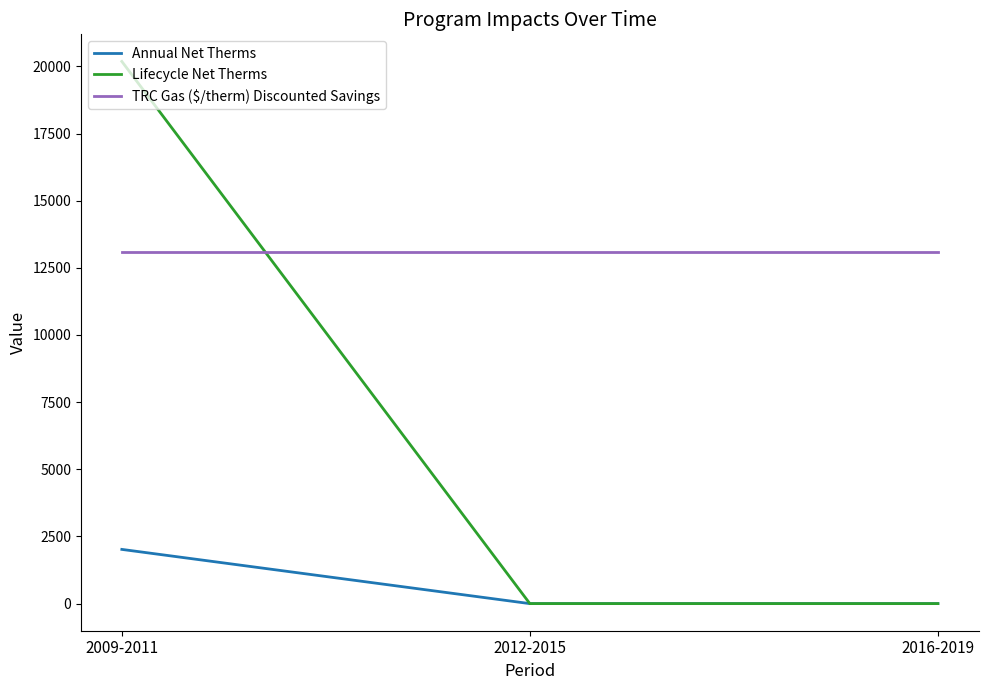

Reading left to right, extract all data points from this chart.

Annual Net Therms: 2018.4	0.0	0.0
Lifecycle Net Therms: 20183.5	0.0	0.0
TRC Gas ($/therm) Discounted Savings: 13103.0	13103.0	13103.0